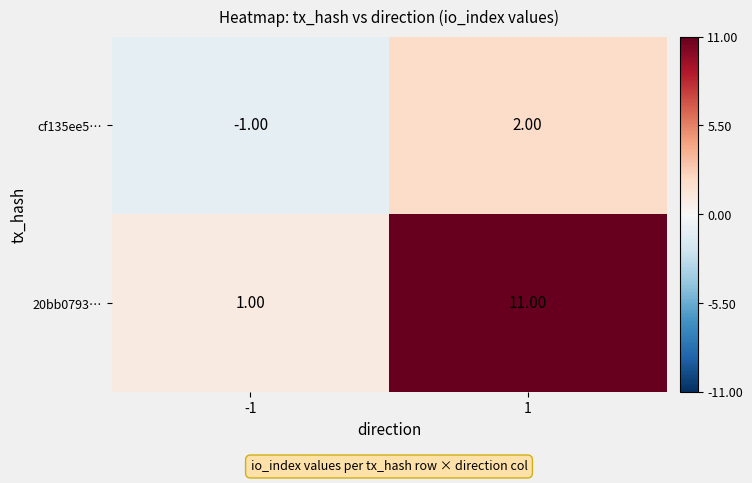

Which series has the largest total across all categories?

20bb0793…